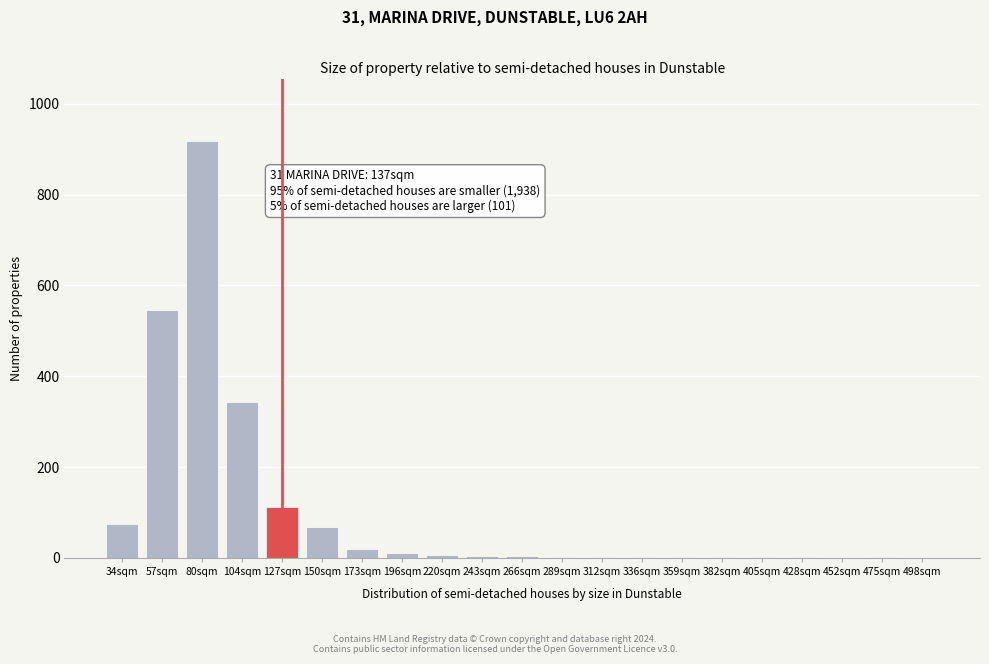

Which has a higher value, 127sqm or 498sqm?

127sqm